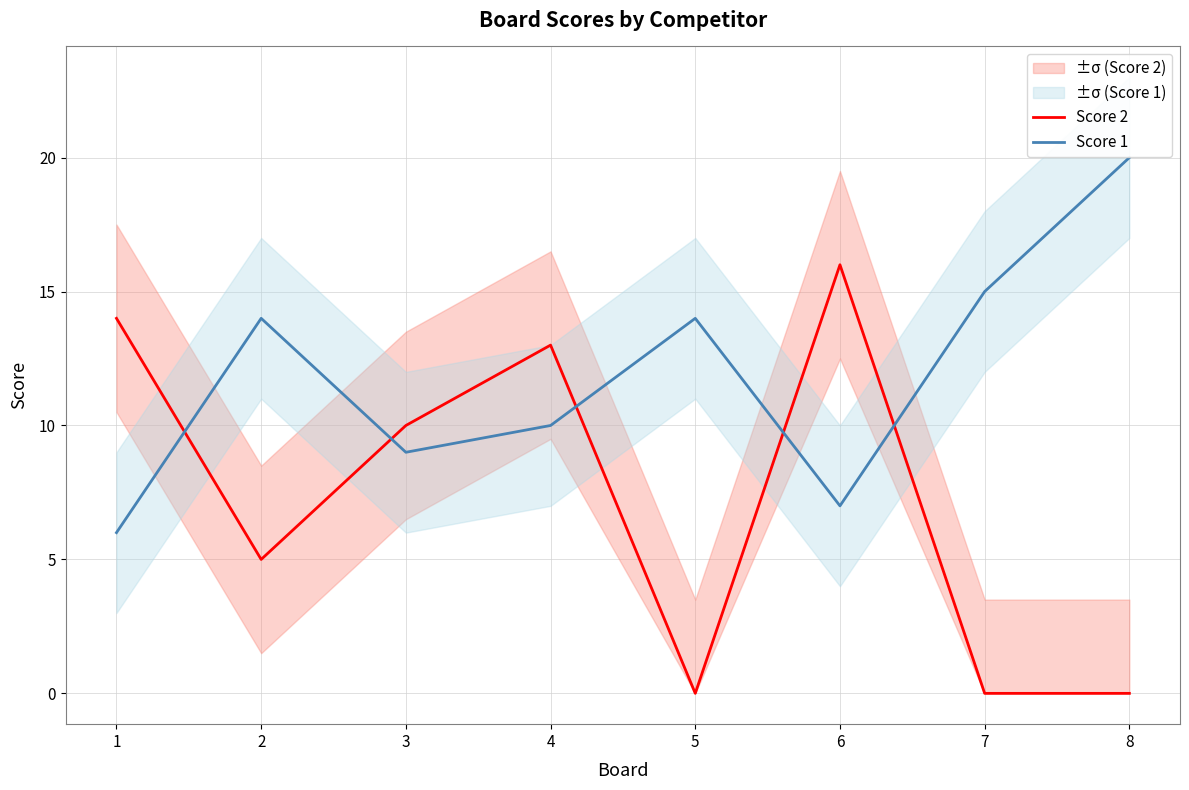

What is the total value across all series at 5?

14